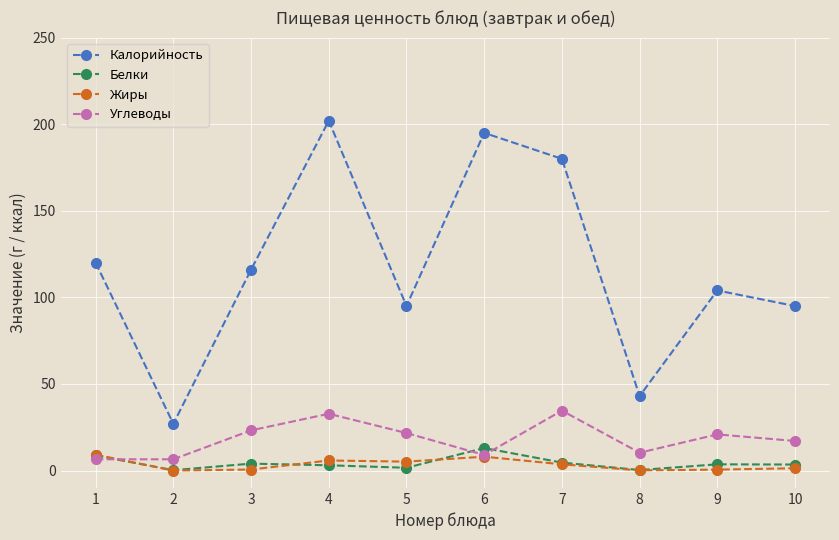

Which series changed the most between 2 and 4?

Калорийность